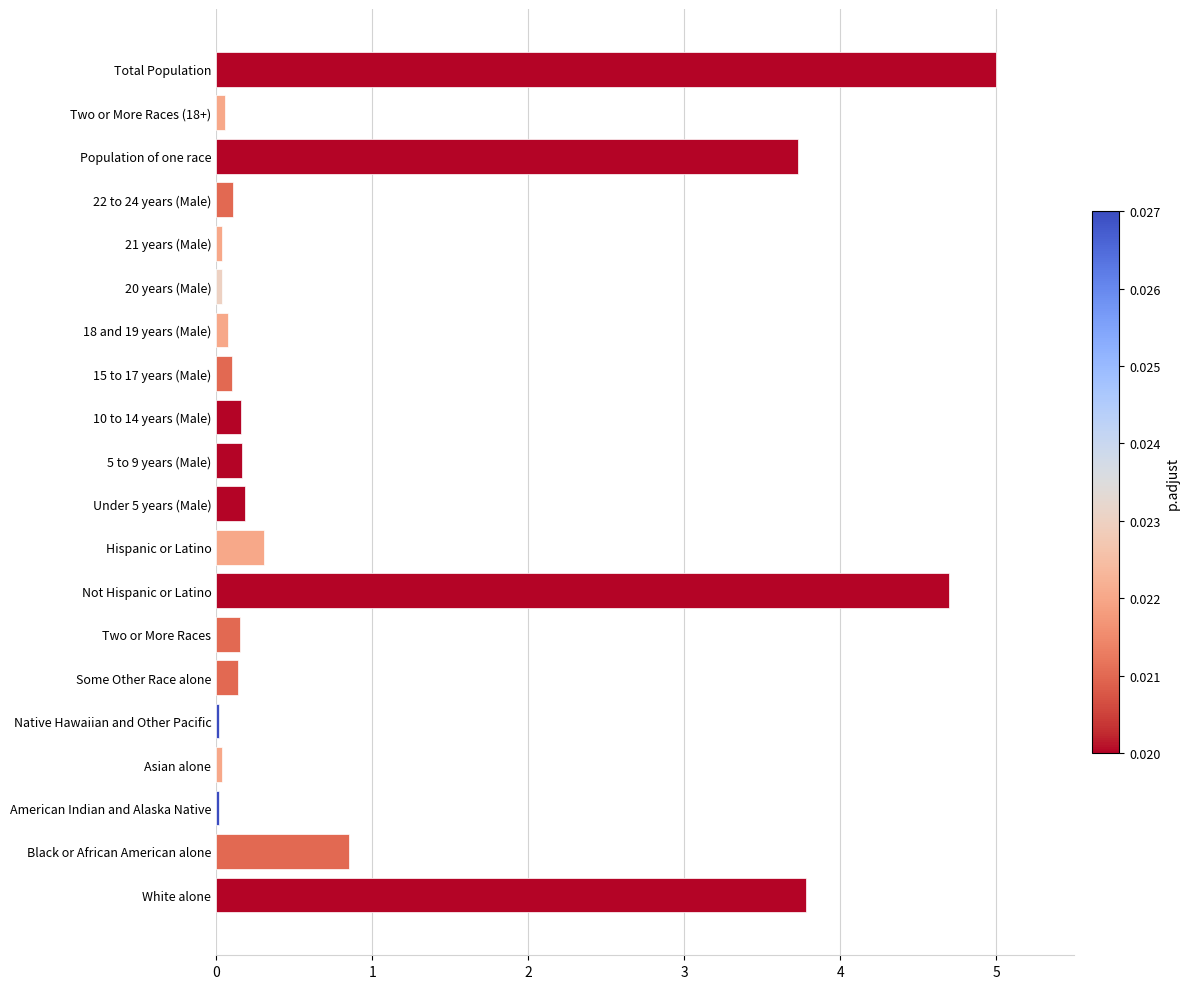

At which label is the value closest to 2?

Black or African American alone